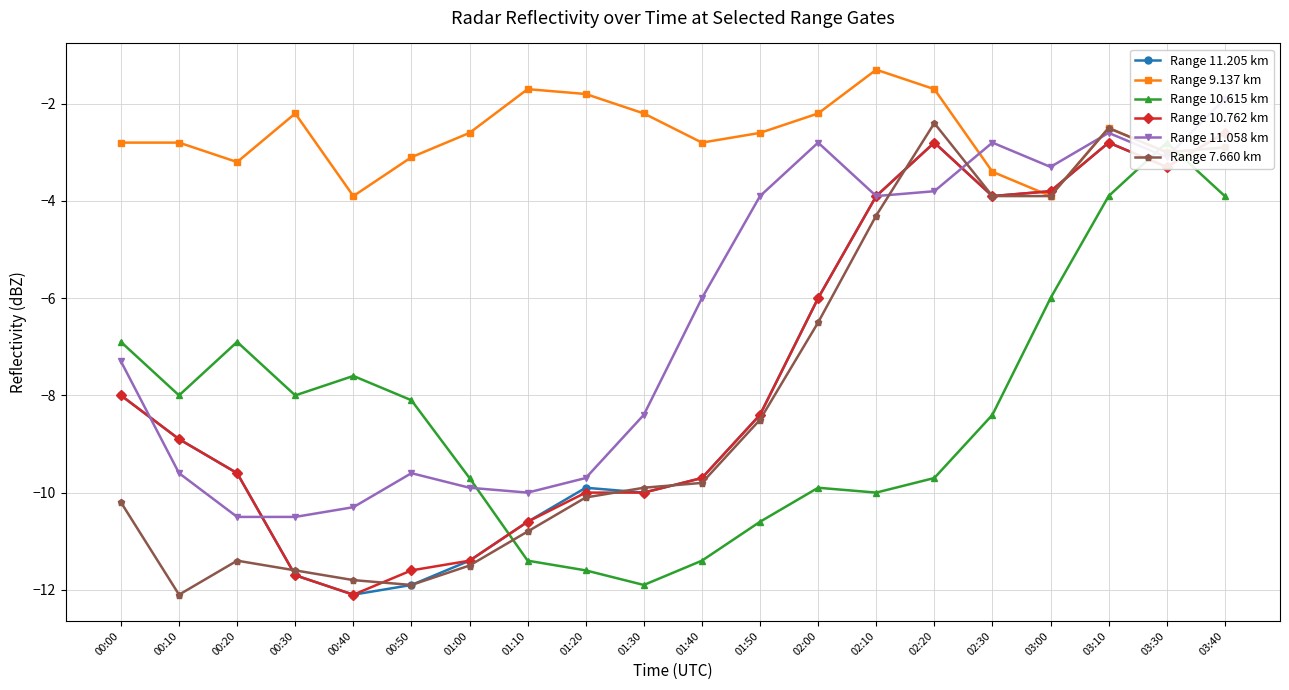

Reading left to right, list all the values displayed in this chart.

Range 11.205 km: -8.0	-8.9	-9.6	-11.7	-12.1	-11.9	-11.4	-10.6	-9.9	-10.0	-9.7	-8.4	-6.0	-3.9	-2.8	-3.9	-3.8	-2.8	-3.3	-2.6
Range 9.137 km: -2.8	-2.8	-3.2	-2.2	-3.9	-3.1	-2.6	-1.7	-1.8	-2.2	-2.8	-2.6	-2.2	-1.3	-1.7	-3.4	-3.9	-2.5	-3.0	-2.9
Range 10.615 km: -6.9	-8.0	-6.9	-8.0	-7.6	-8.1	-9.7	-11.4	-11.6	-11.9	-11.4	-10.6	-9.9	-10.0	-9.7	-8.4	-6.0	-3.9	-2.8	-3.9
Range 10.762 km: -8.0	-8.9	-9.6	-11.7	-12.1	-11.6	-11.4	-10.6	-10.0	-10.0	-9.7	-8.4	-6.0	-3.9	-2.8	-3.9	-3.8	-2.8	-3.3	-2.6
Range 11.058 km: -7.3	-9.6	-10.5	-10.5	-10.3	-9.6	-9.9	-10.0	-9.7	-8.4	-6.0	-3.9	-2.8	-3.9	-3.8	-2.8	-3.3	-2.6	-3.1	-1.9
Range 7.660 km: -10.2	-12.1	-11.4	-11.6	-11.8	-11.9	-11.5	-10.8	-10.1	-9.9	-9.8	-8.5	-6.5	-4.3	-2.4	-3.9	-3.9	-2.5	-3.0	-2.9